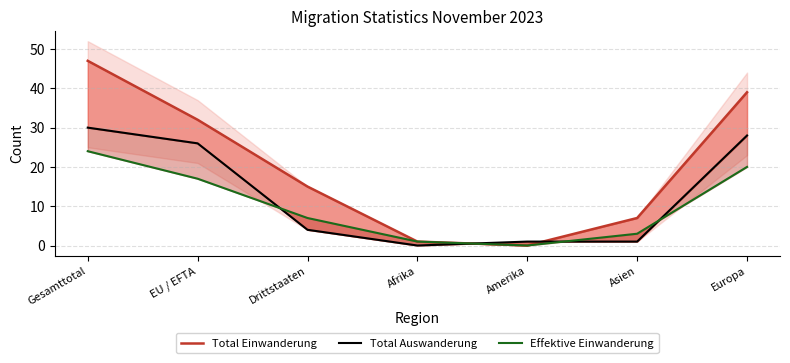

What is the spread (max minus min) of values at Afrika?

1